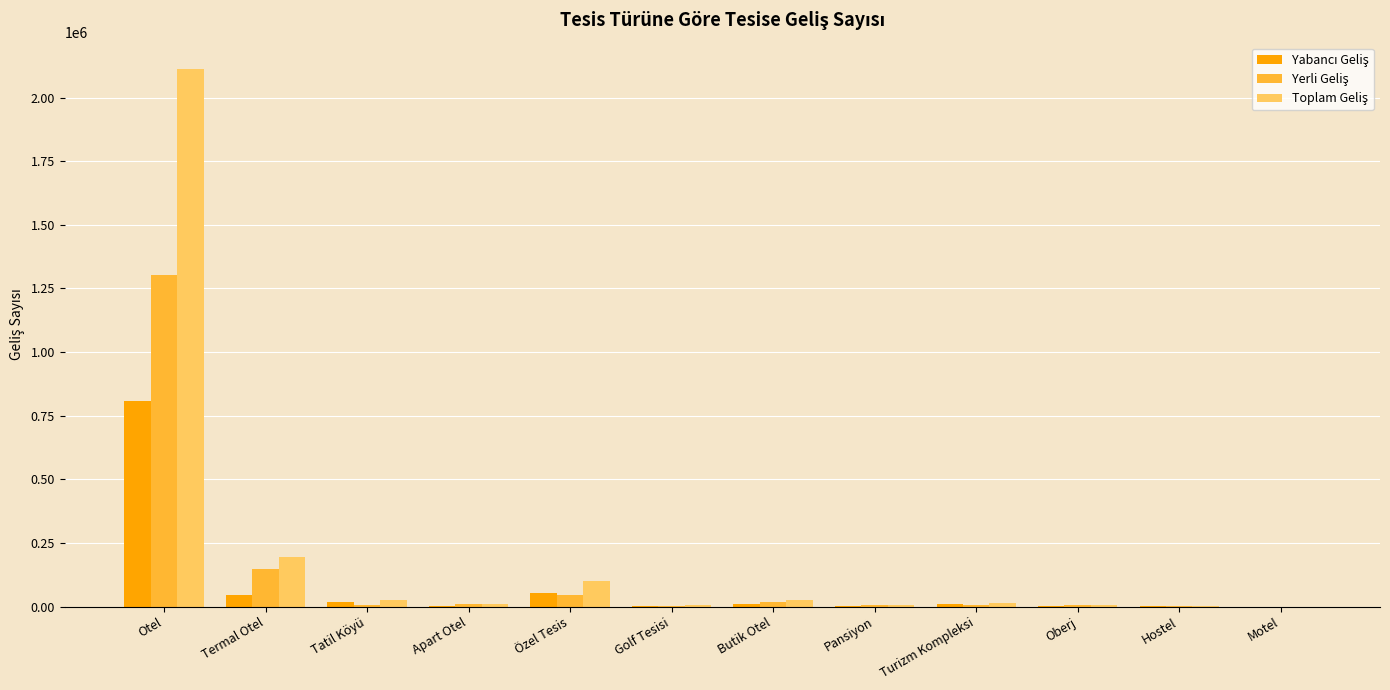

Which label corresponds to the largest value in the chart?

Otel